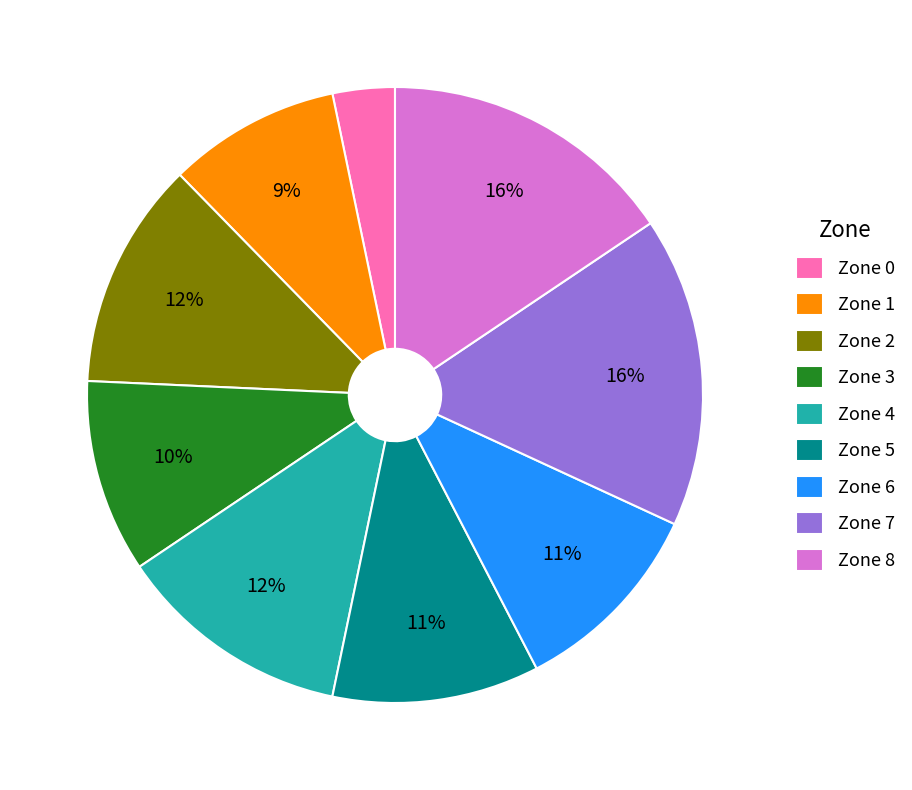

Is there a majority slice in this chart?

No